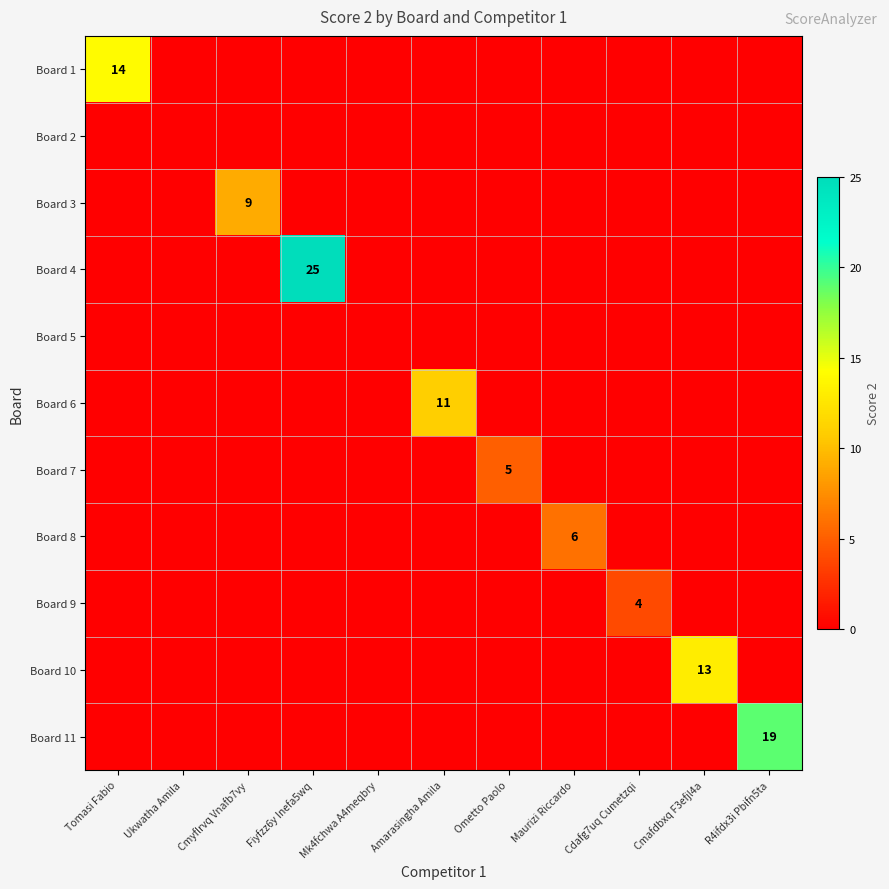

The Board 3 series shows 0 at Cdafg7uq Cumetzqi. True or false?

True